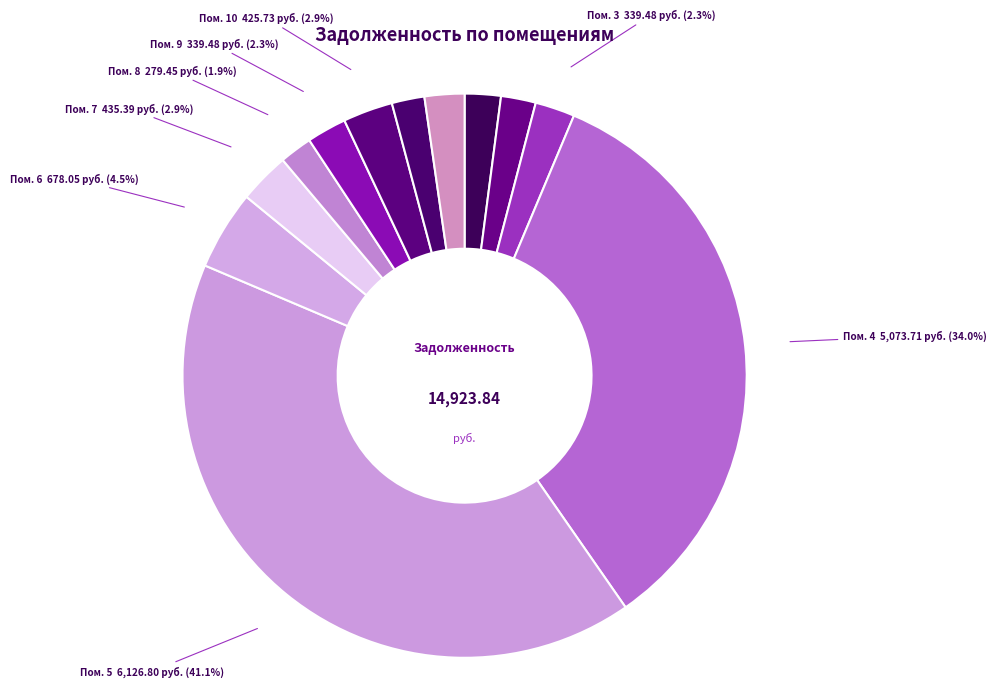

Does Пом. 3 account for over 50% of the chart?

No